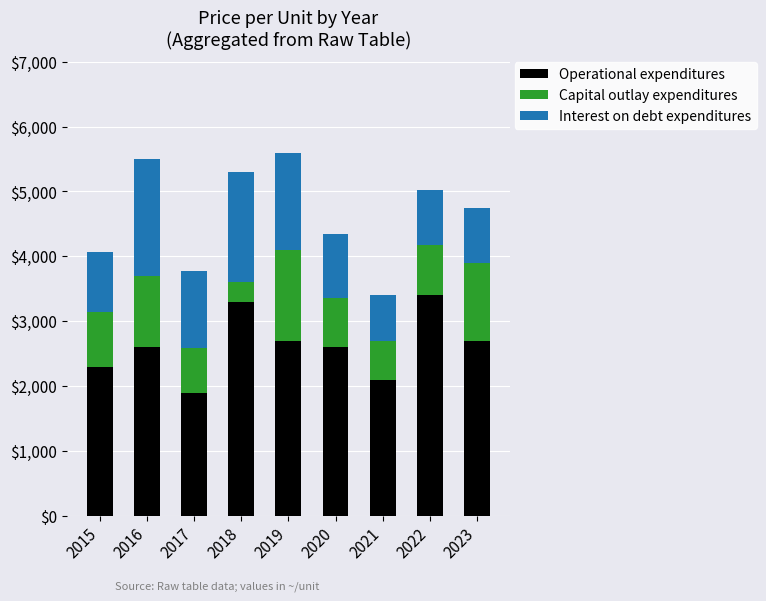

What is the sum of the Operational expenditures values at 2021 and 2020?

4700